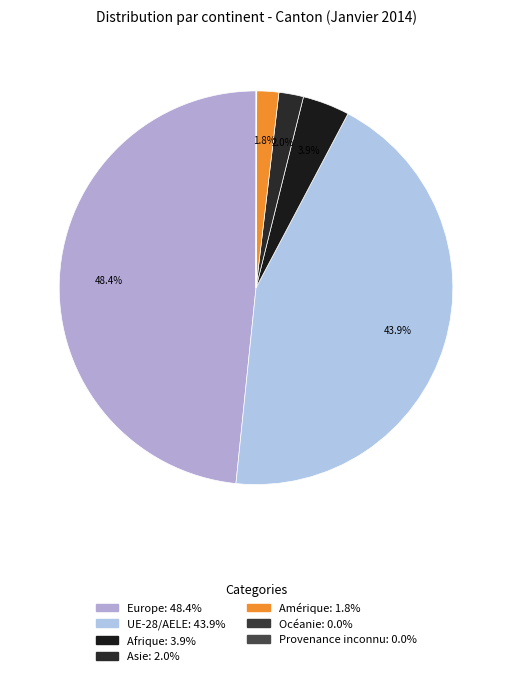

Between UE-28/AELE and Provenance inconnu, which is larger?

UE-28/AELE